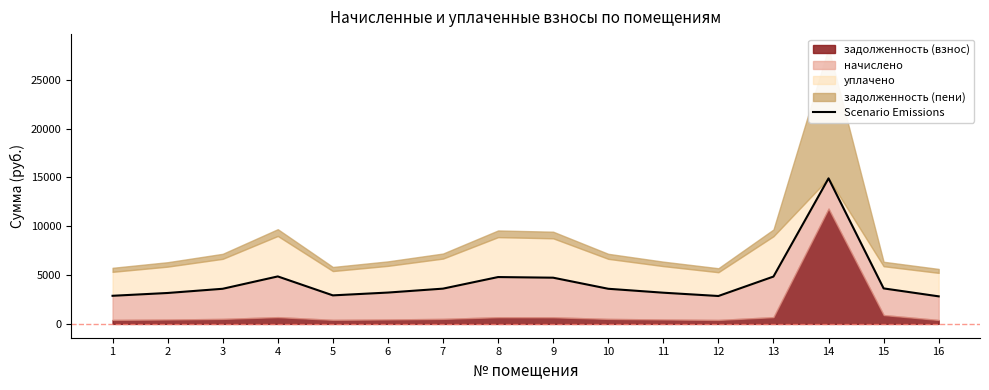

List the labels in order of value, smallest first.

16, 12, 1, 5, 2, 11, 6, 3, 10, 7, 15, 9, 8, 13, 4, 14